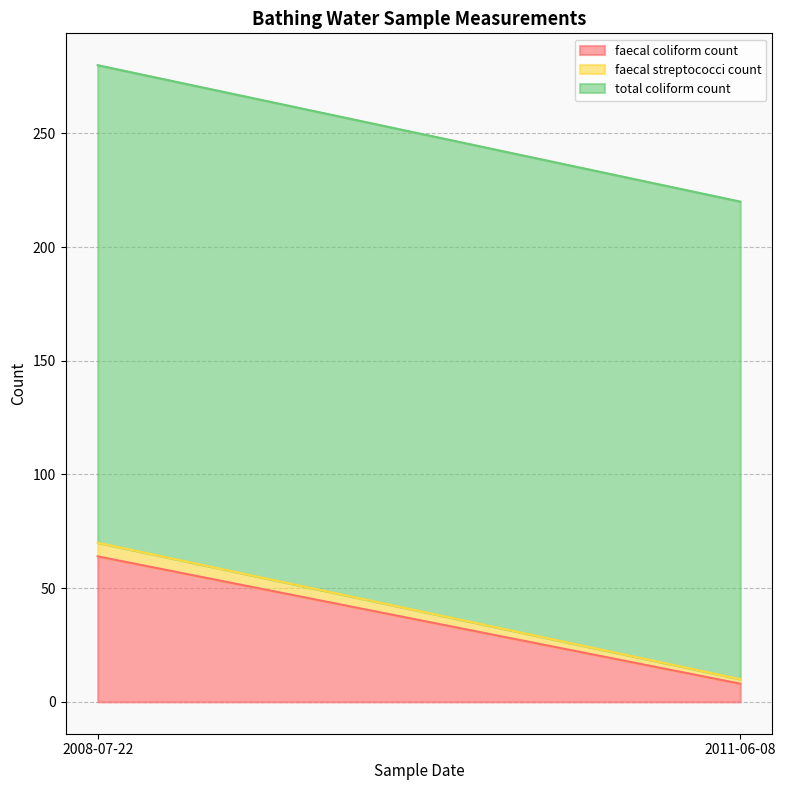

What is the average value of the faecal coliform count series?

36